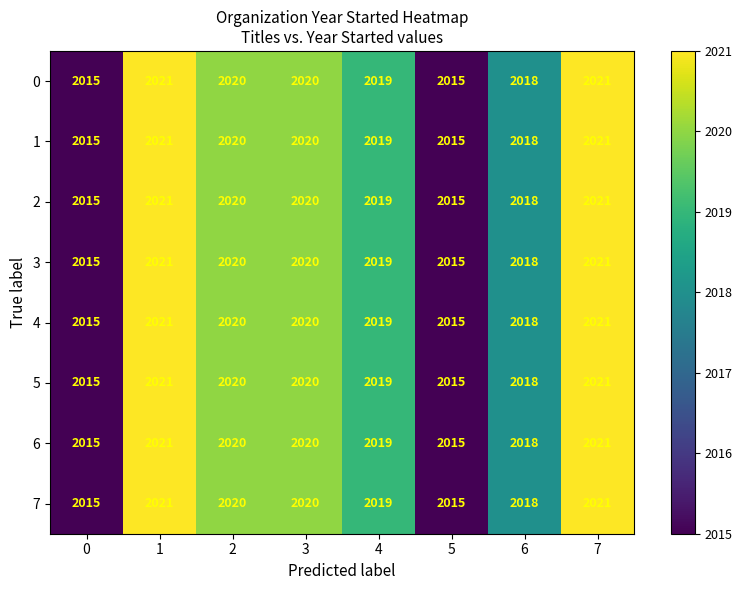

The value of 3 at 2 is 2020. True or false?

True